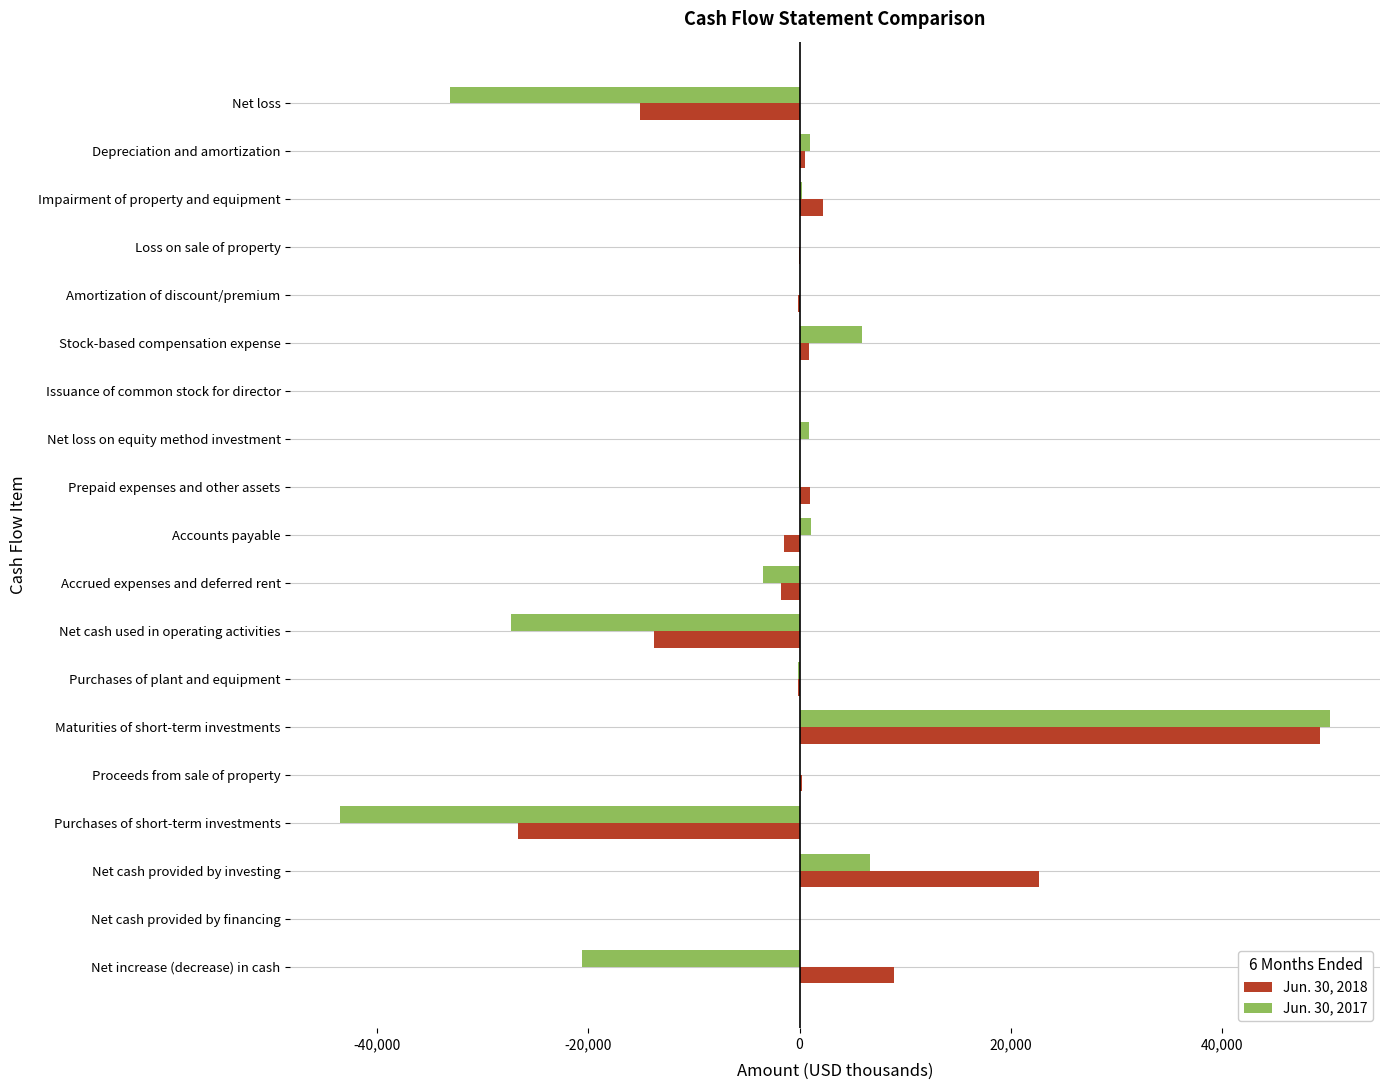

What is the sum of all Jun. 30, 2017 values?

-61860